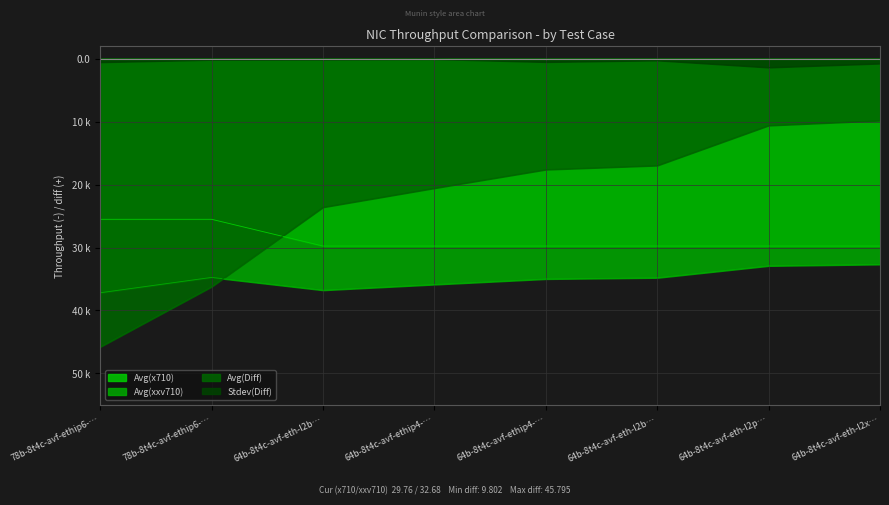

True or false: Stdev(Diff) has more than 1 points higher than both neighbors.

True